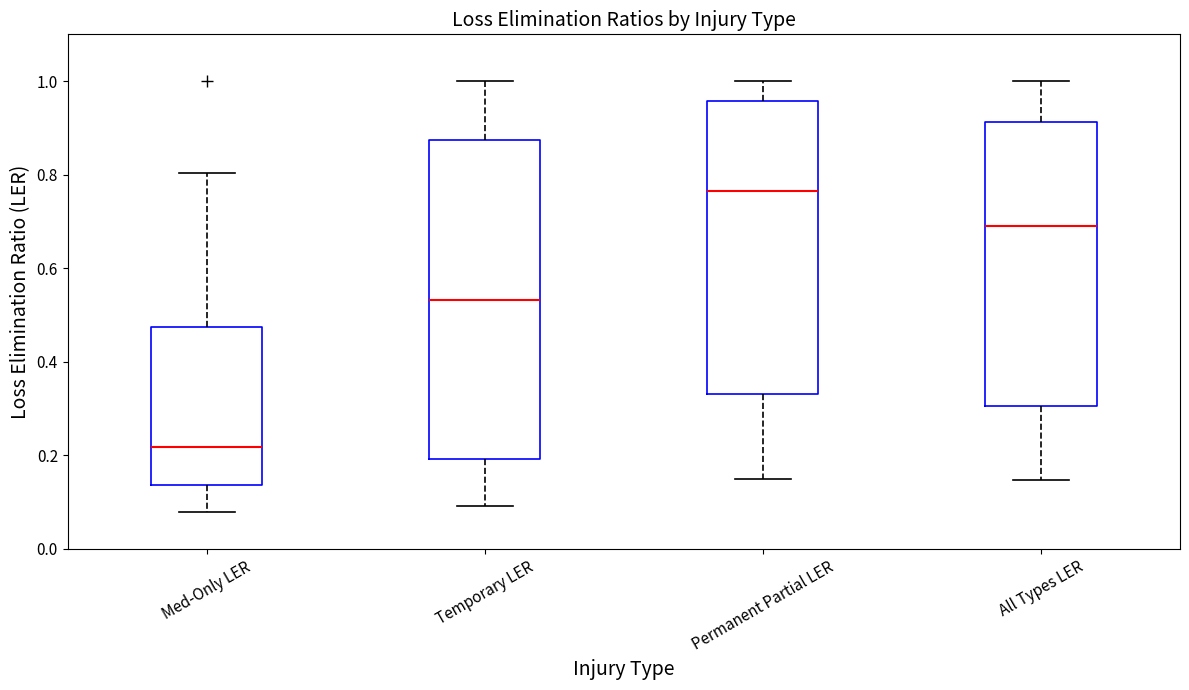

Reading left to right, transcribe this box plot: for each box, give where its median line is, the range the box spans, and where its two whiskers end, as read against the y-axis. The values are not printed on the chart, so give them approximately, as read against the axis.

Med-Only LER: median 0.22, box 0.14 to 0.48, whiskers 0.08 to 0.80
Temporary LER: median 0.54, box 0.20 to 0.88, whiskers 0.10 to 1.00
Permanent Partial LER: median 0.76, box 0.34 to 0.96, whiskers 0.14 to 1.00
All Types LER: median 0.70, box 0.30 to 0.92, whiskers 0.14 to 1.00